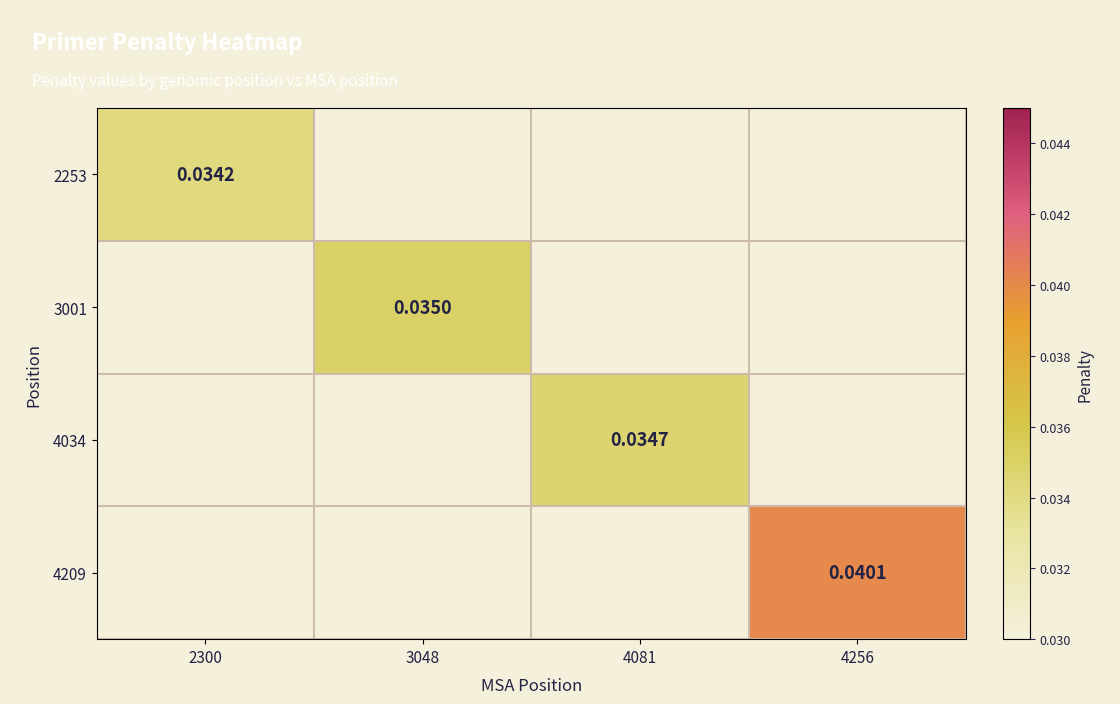

Which category has the lowest value in the 3001 series?

2300